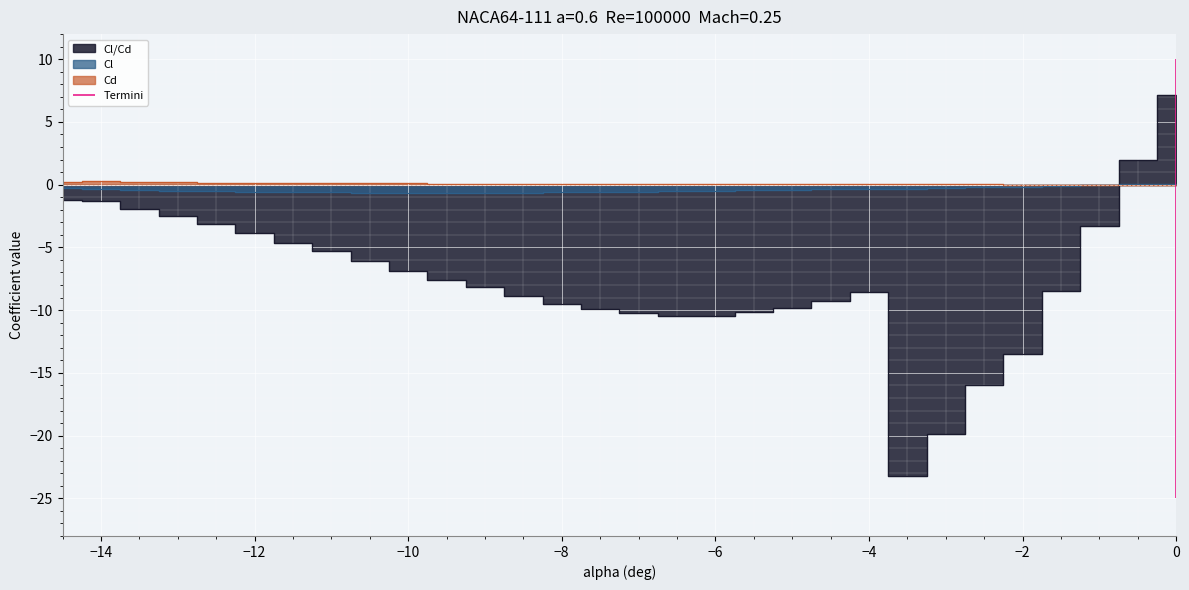

What is the maximum value for Cd?

0.3